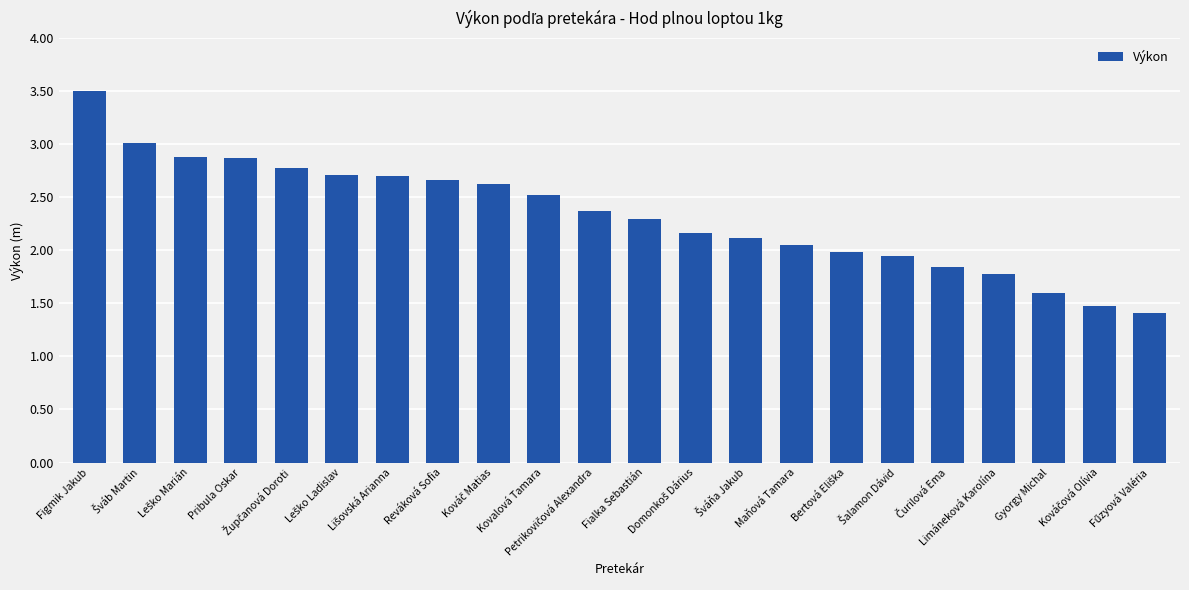

What is the sum of all values?

51.3